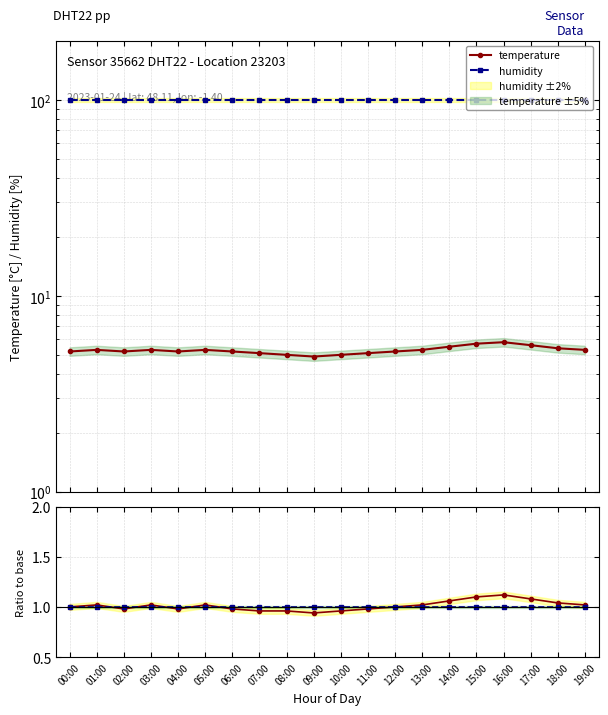

Is it true that temperature equals 5.7 at 15:00?

True